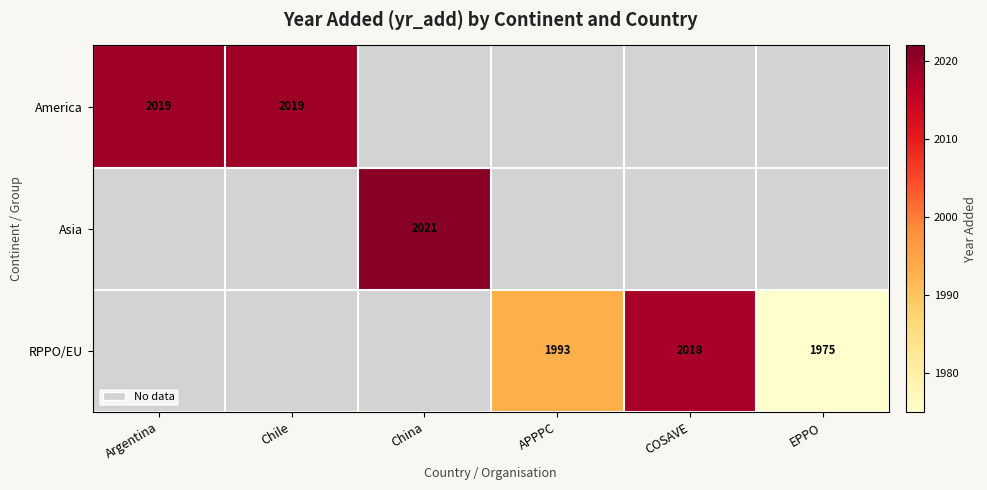

The RPPO/EU series shows 443 at EPPO. True or false?

False